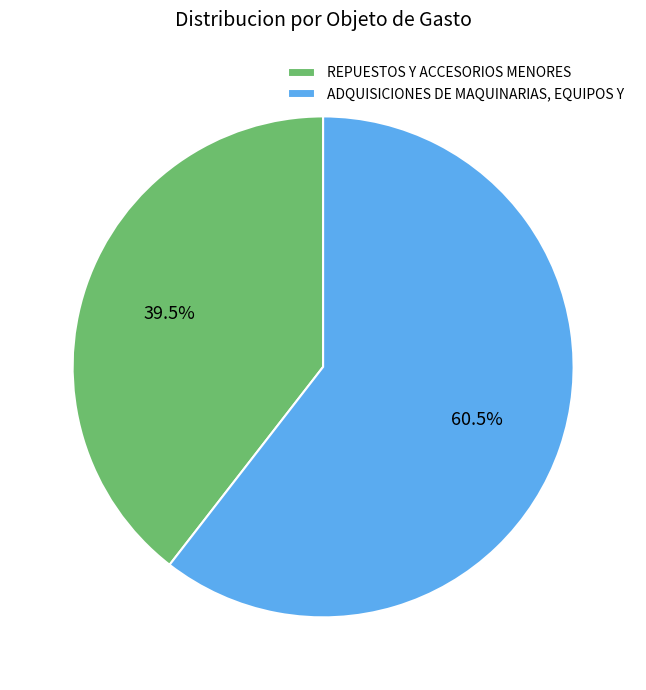

What percentage do REPUESTOS Y ACCESORIOS MENORES and ADQUISICIONES DE MAQUINARIAS, EQUIPOS Y together represent?

100.0%